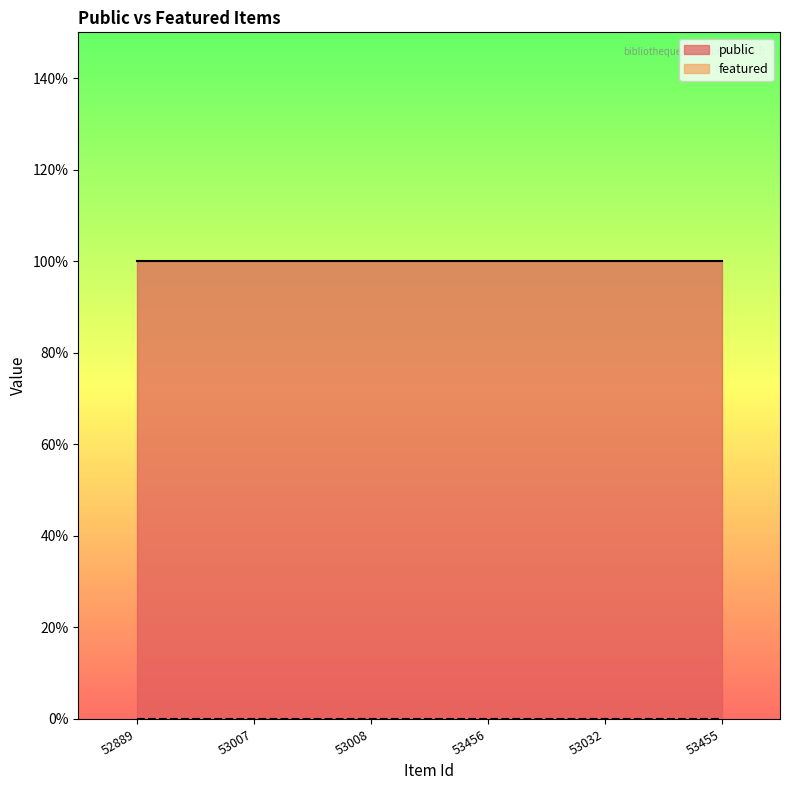

Rank the categories by public value from highest to lowest.

52889, 53007, 53008, 53456, 53032, 53455